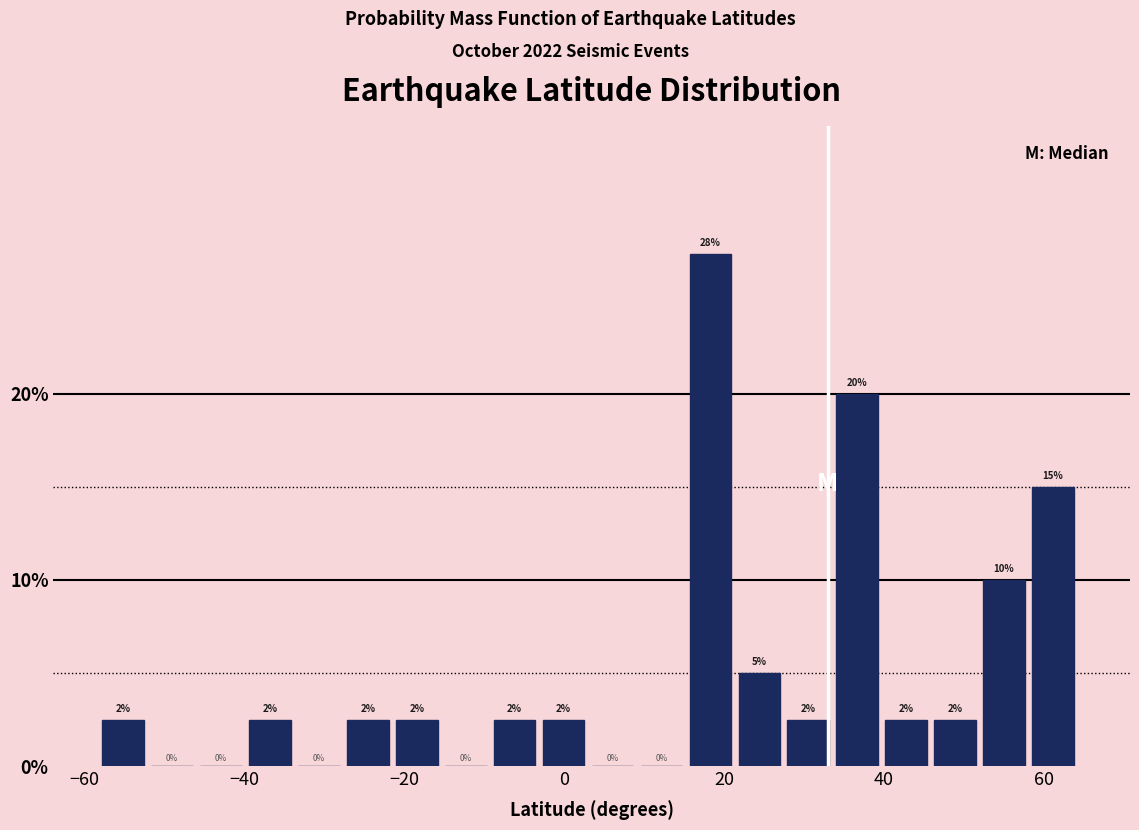

Around what value on the x-axis is the tallest bar? Give the approximate position of its centre, as read against the axis.

18